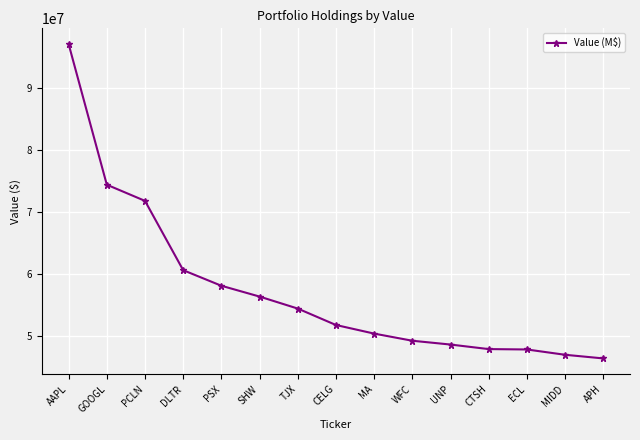

At which label is the value closest to 71690000?

PCLN